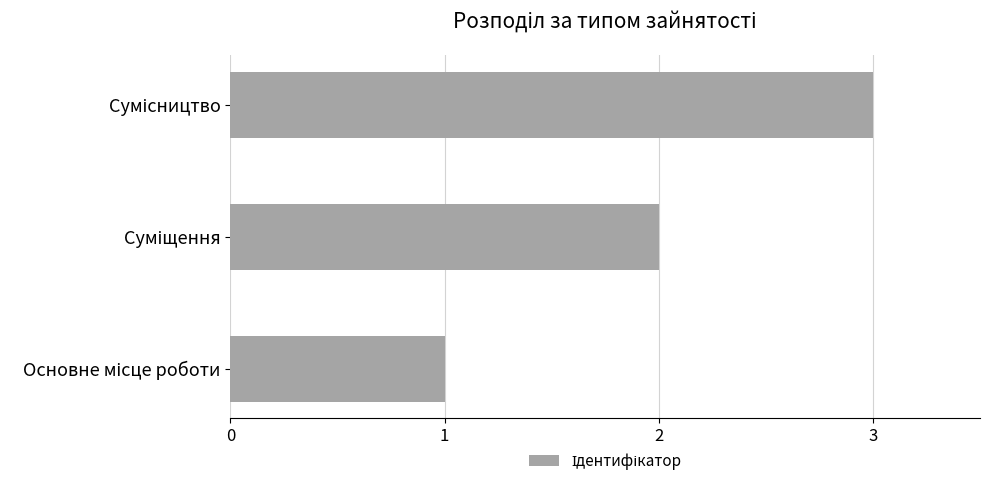

What is the maximum value shown in the chart?

3